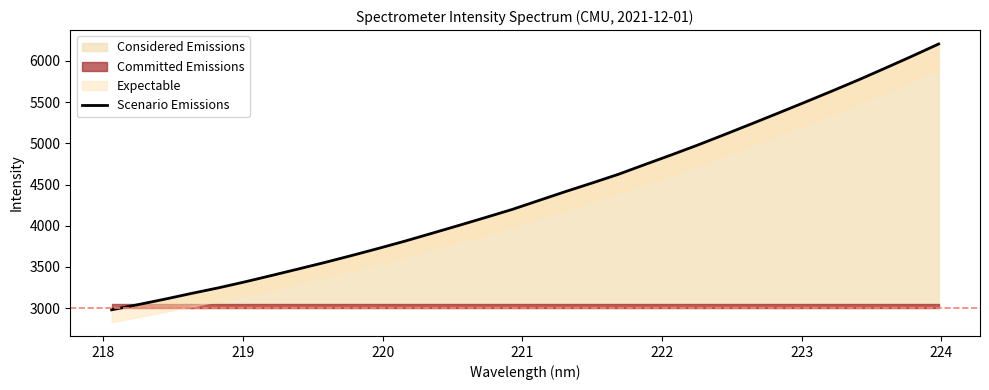

Reading left to right, list all the values displayed in this chart.

2980.6	3043.8	3109.9	3179.9	3246.9	3320.2	3397.6	3476.6	3556.2	3639.9	3726.3	3815.1	3909.2	4003.8	4100.1	4197.9	4306.4	4414.8	4519.0	4626.4	4745.6	4863.4	4984.4	5111.1	5239.7	5370.0	5501.6	5635.2	5771.6	5913.5	6057.7	6206.0